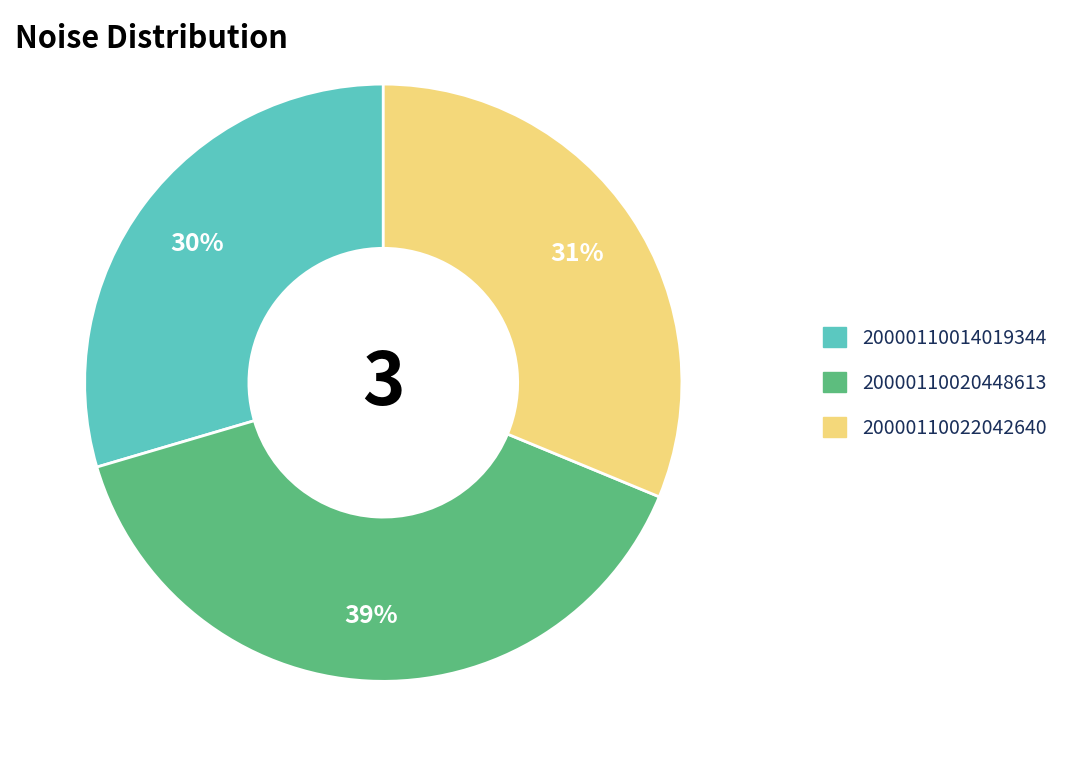

How many slices are in this pie chart?

3